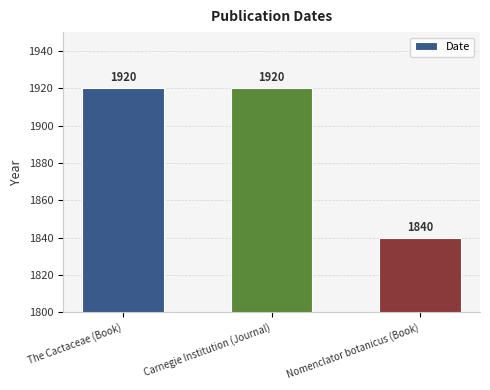

True or false: the data shows 1920 at Carnegie Institution (Journal).

True